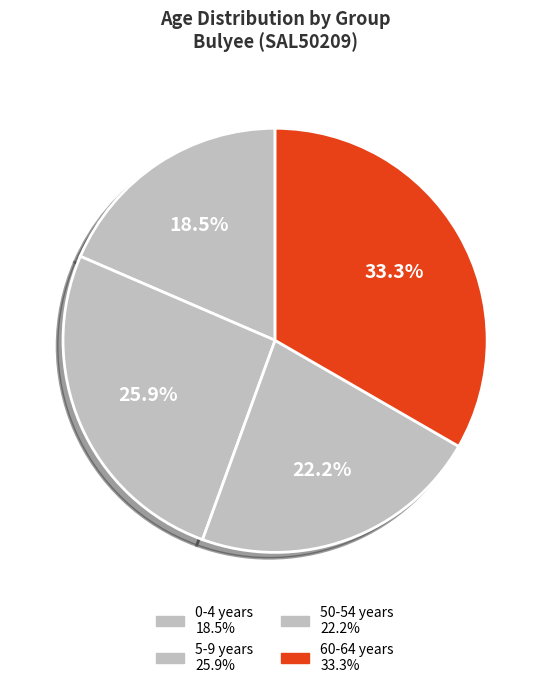

Is there any slice that represents more than half of the pie?

No